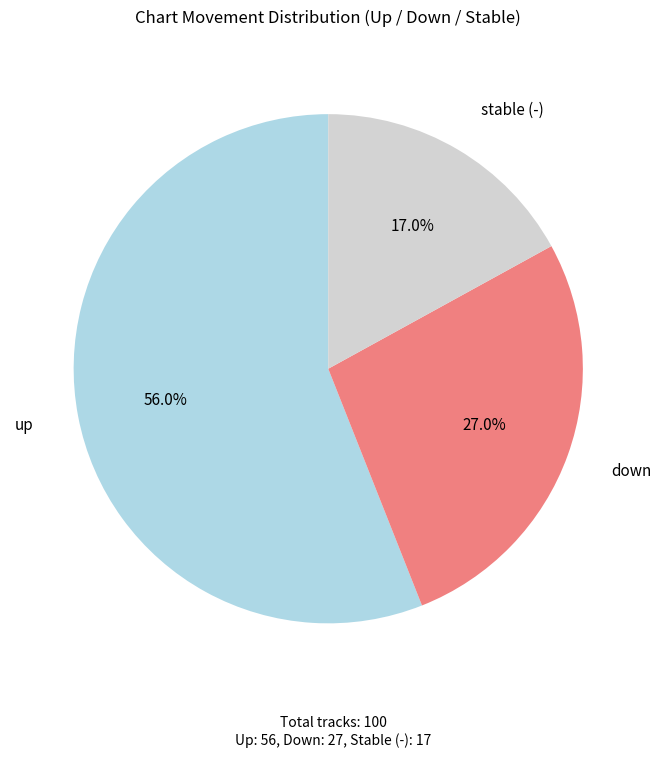

Which slice is the smallest?

stable (-)